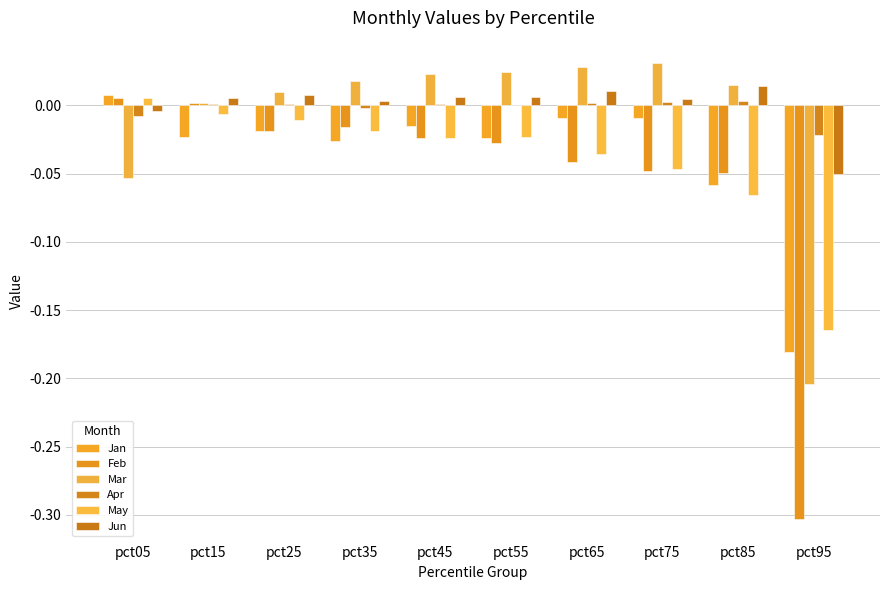

What is the smallest value displayed?

-0.3